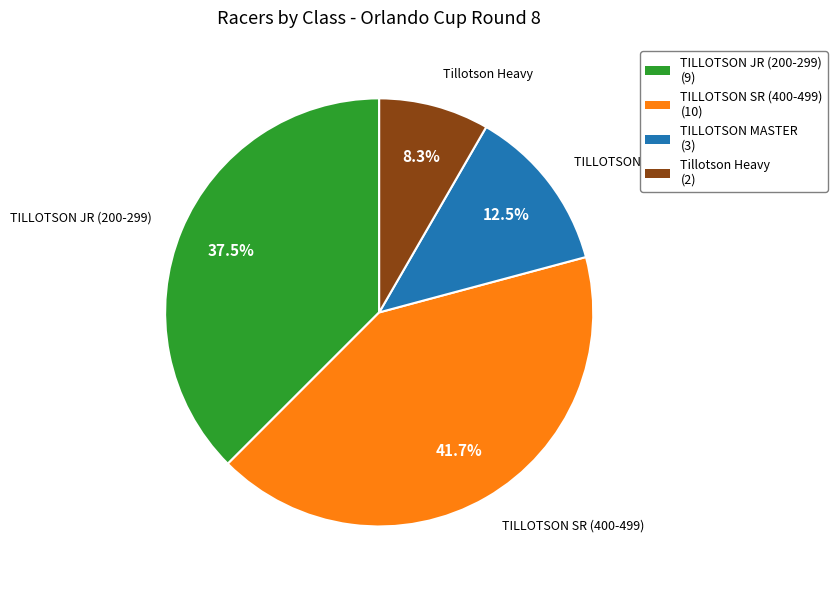

Rank the categories by value from lowest to highest.

Tillotson Heavy, TILLOTSON MASTER, TILLOTSON JR (200-299), TILLOTSON SR (400-499)